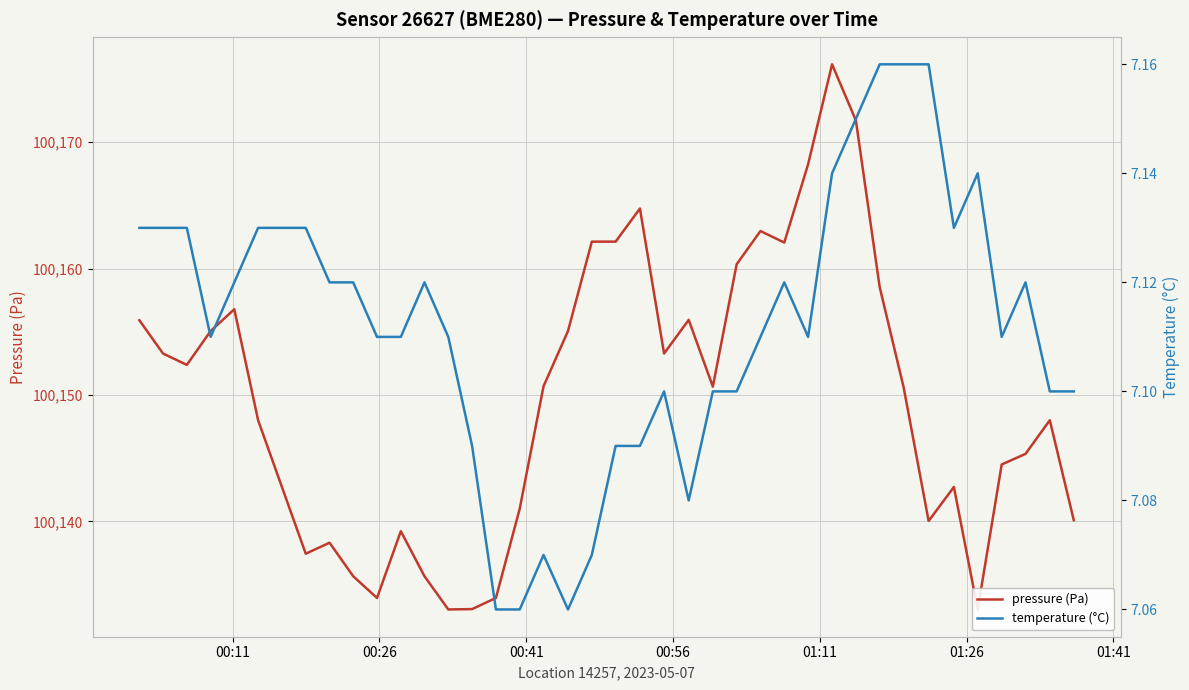

What is the greatest value displayed?

100176.2